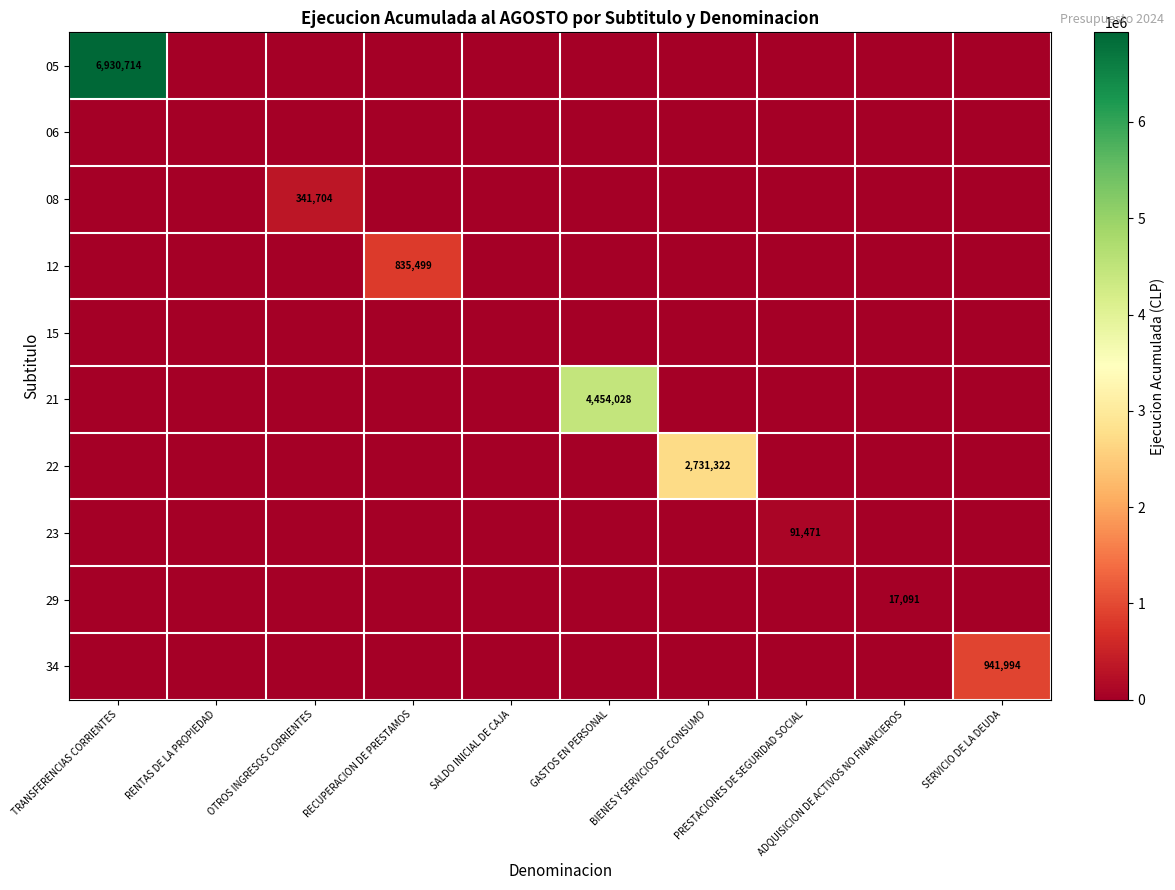

True or false: 21 has a value of 6171221 at GASTOS EN PERSONAL.

False